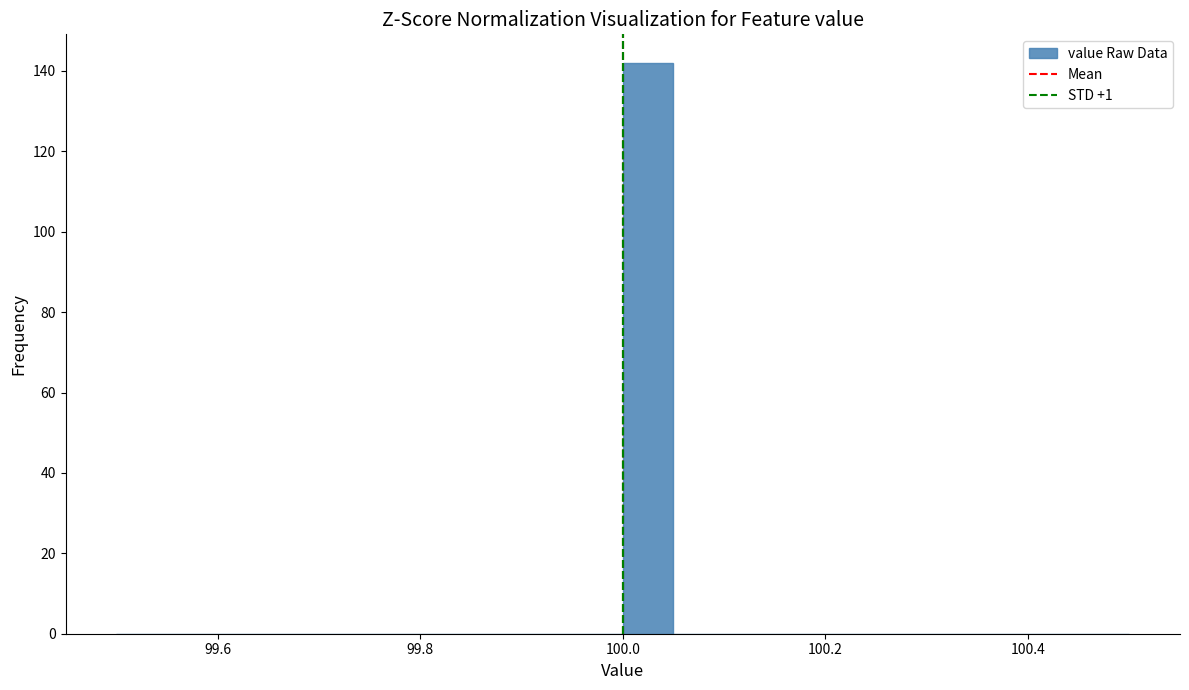

Around what value on the x-axis is the tallest bar? Give the approximate position of its centre, as read against the axis.

100.02